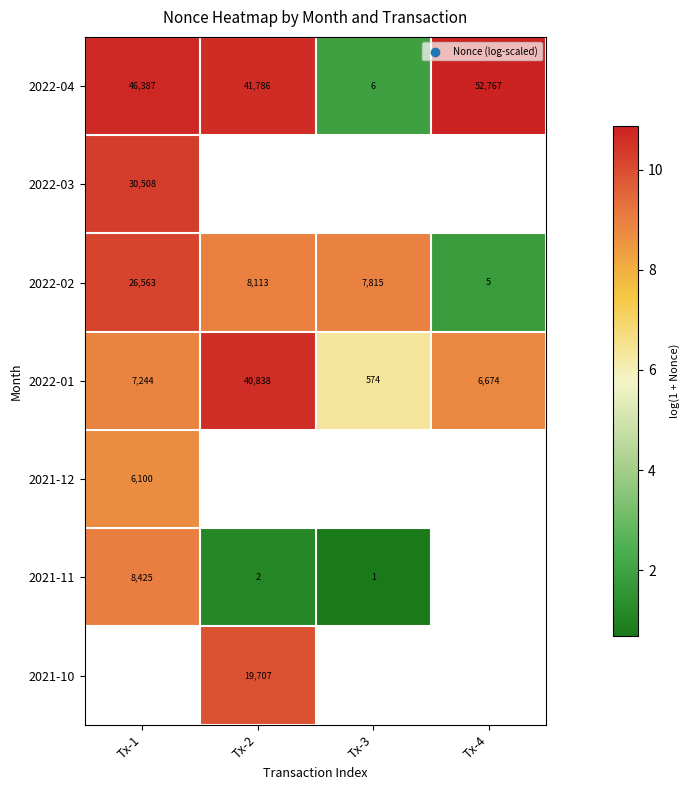

What is the greatest value displayed?

10.9